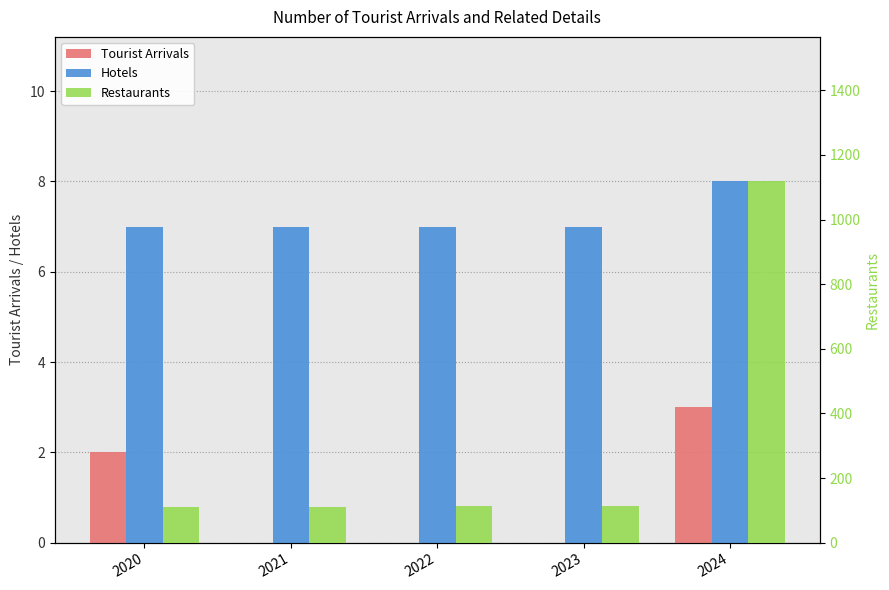

How many data points does each series have?

5